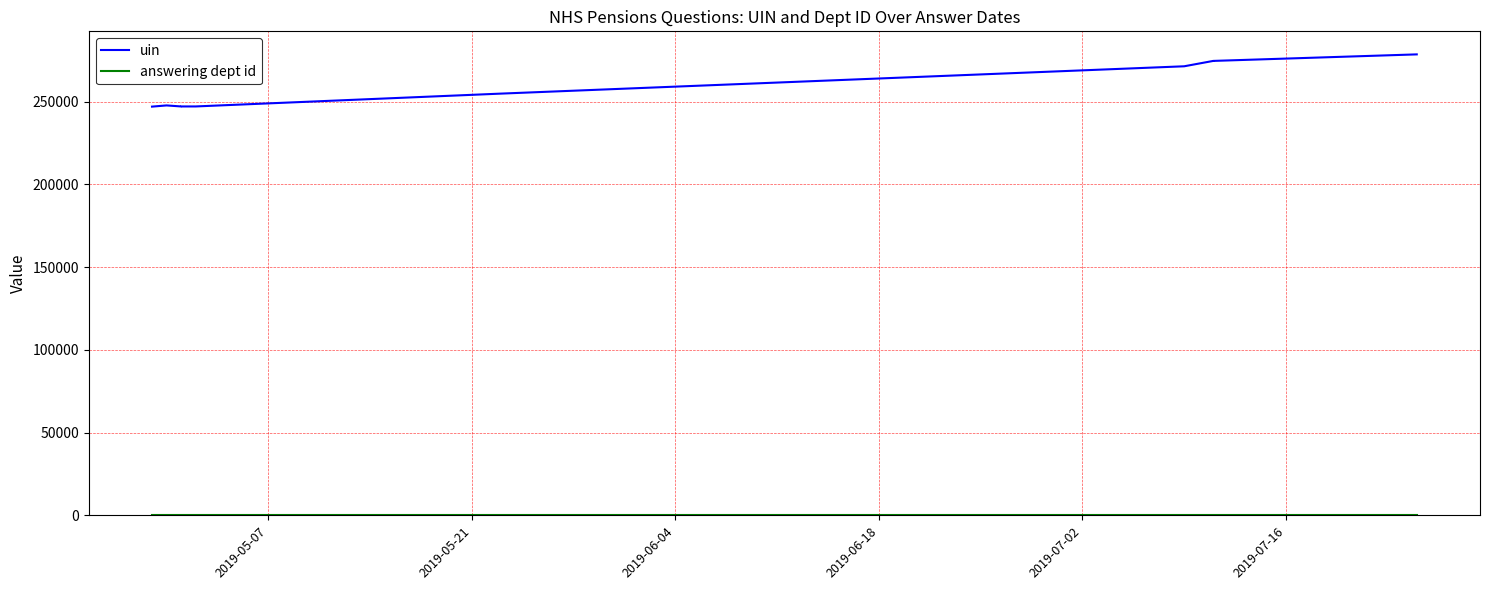

True or false: answering dept id has more than 1 points higher than both neighbors.

False